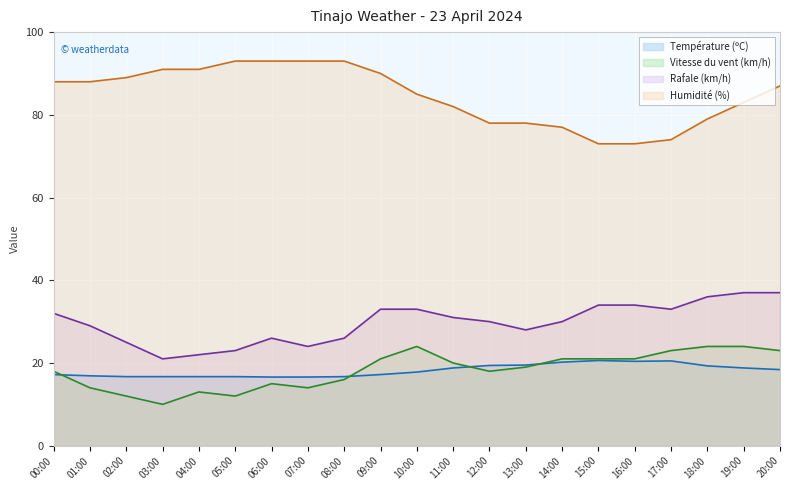

Is the value of Humidité (%) at 18:00 greater than the value of Rafale (km/h) at 09:00?

Yes